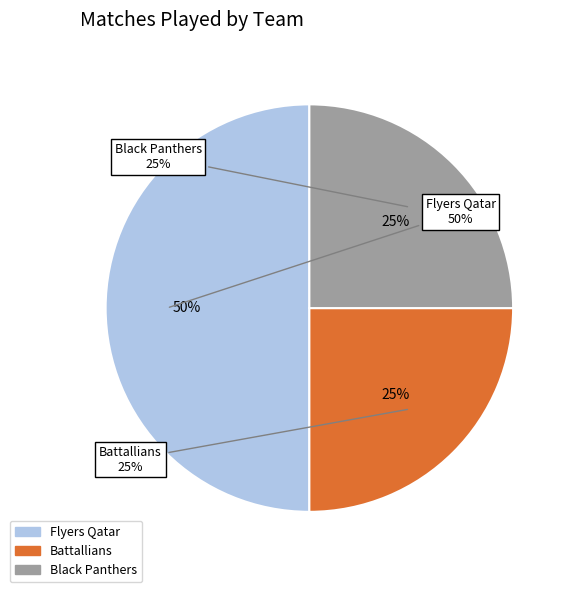

Do Flyers Qatar and Black Panthers together represent more than half of the pie?

Yes